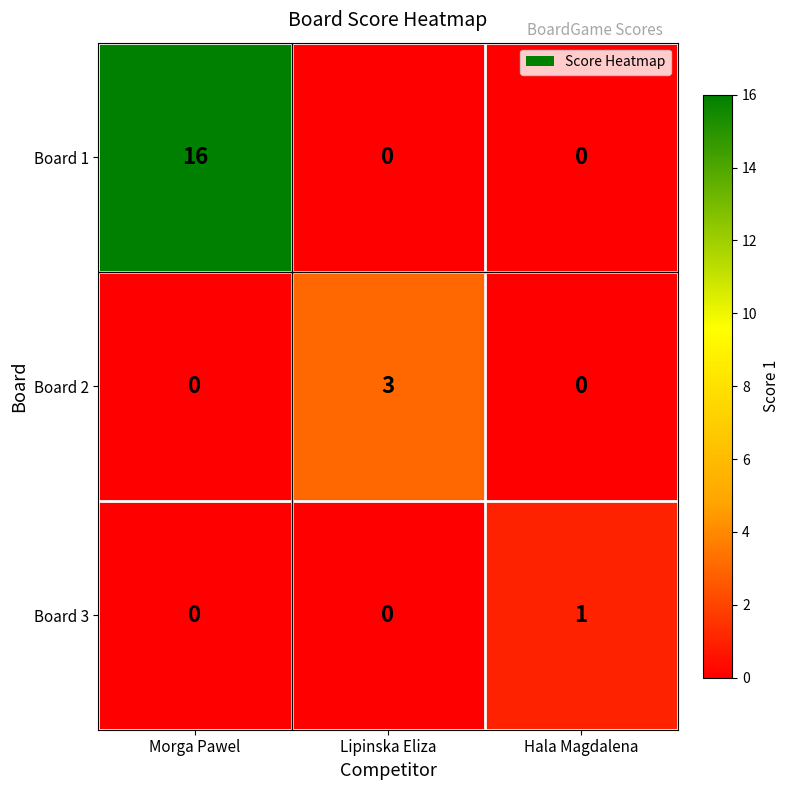

Reading left to right, what are all the values shown in this chart?

Board 1: Morga Pawel=16	Lipinska Eliza=0	Hala Magdalena=0
Board 2: Morga Pawel=0	Lipinska Eliza=3	Hala Magdalena=0
Board 3: Morga Pawel=0	Lipinska Eliza=0	Hala Magdalena=1